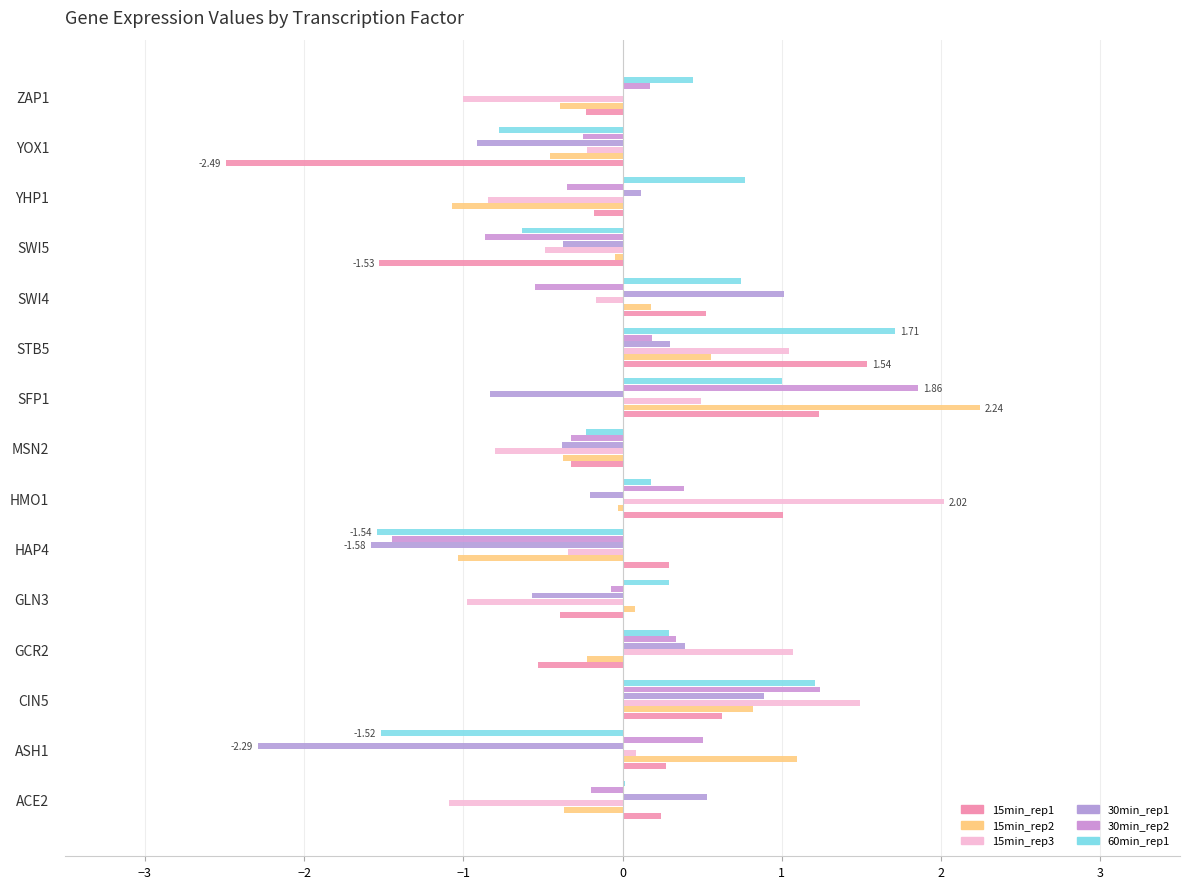

How many distinct data groups are displayed?

6